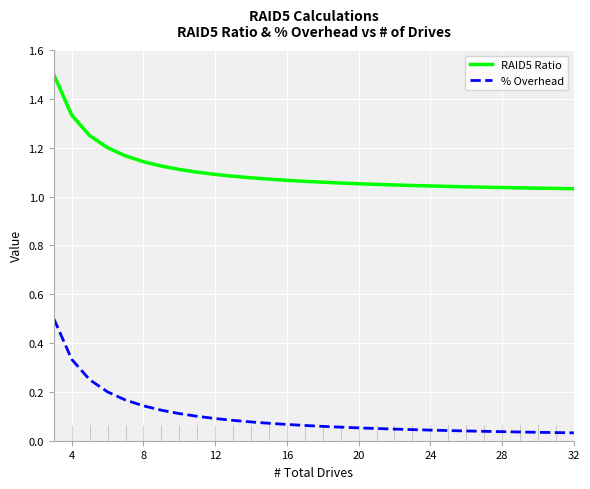

Which series has the largest total across all categories?

RAID5 Ratio